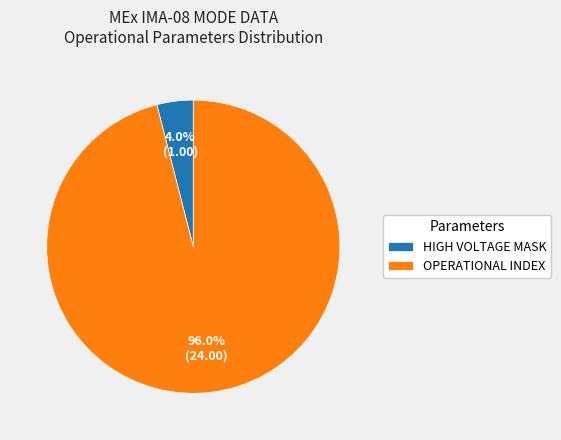

Rank the categories by value from highest to lowest.

OPERATIONAL INDEX, HIGH VOLTAGE MASK